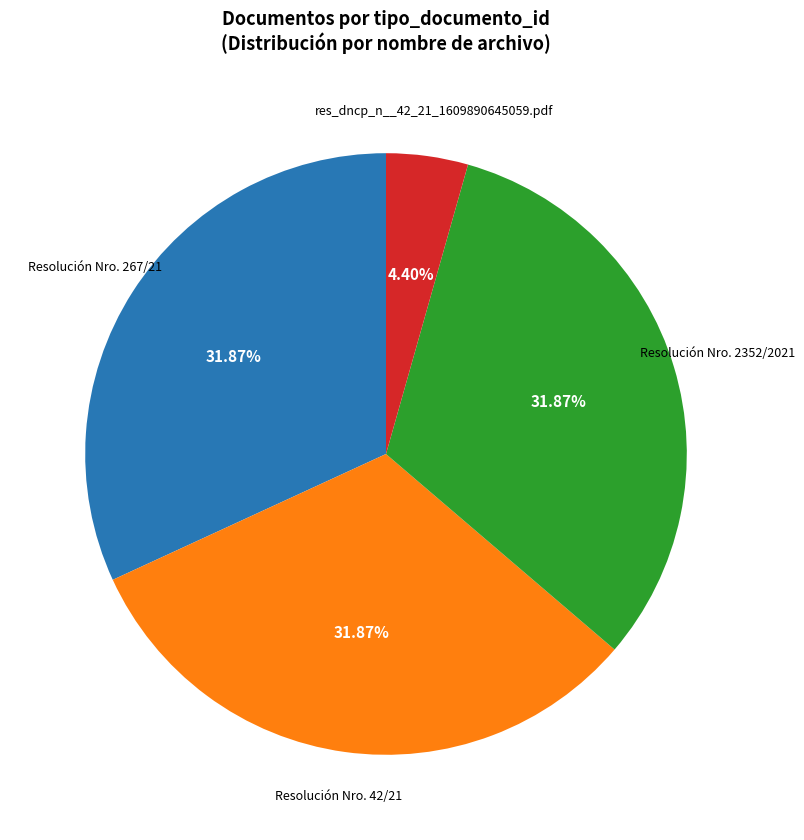

Is there a majority slice in this chart?

No